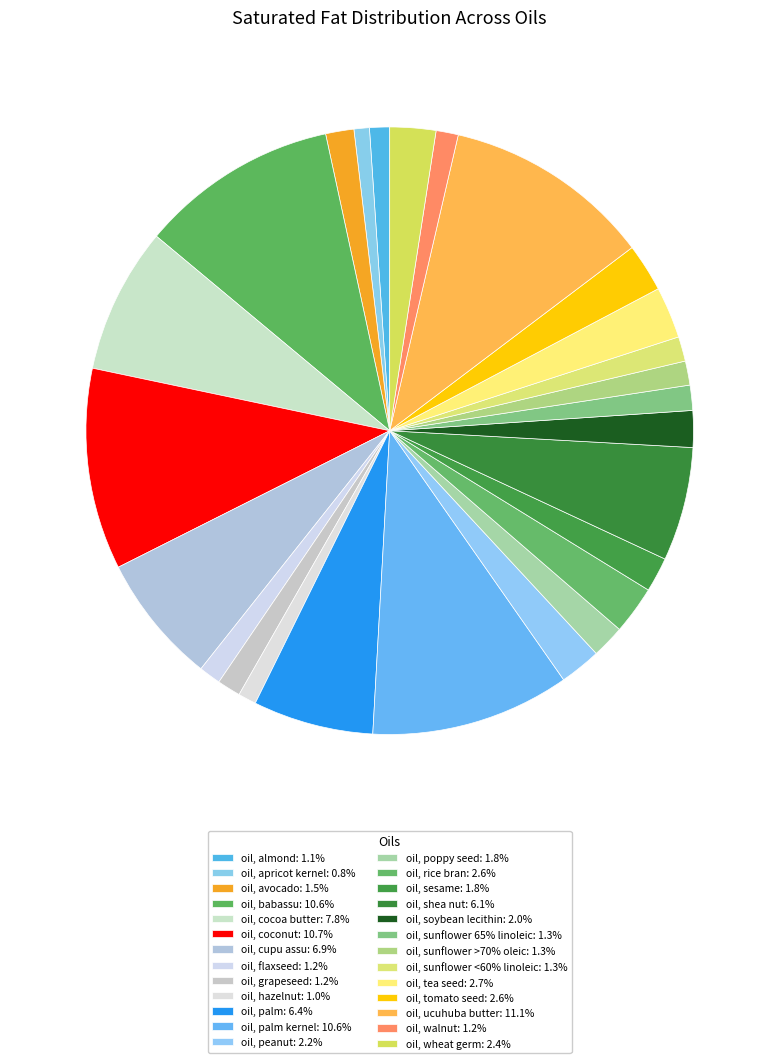

What is the smallest slice in the pie chart?

oil, apricot kernel